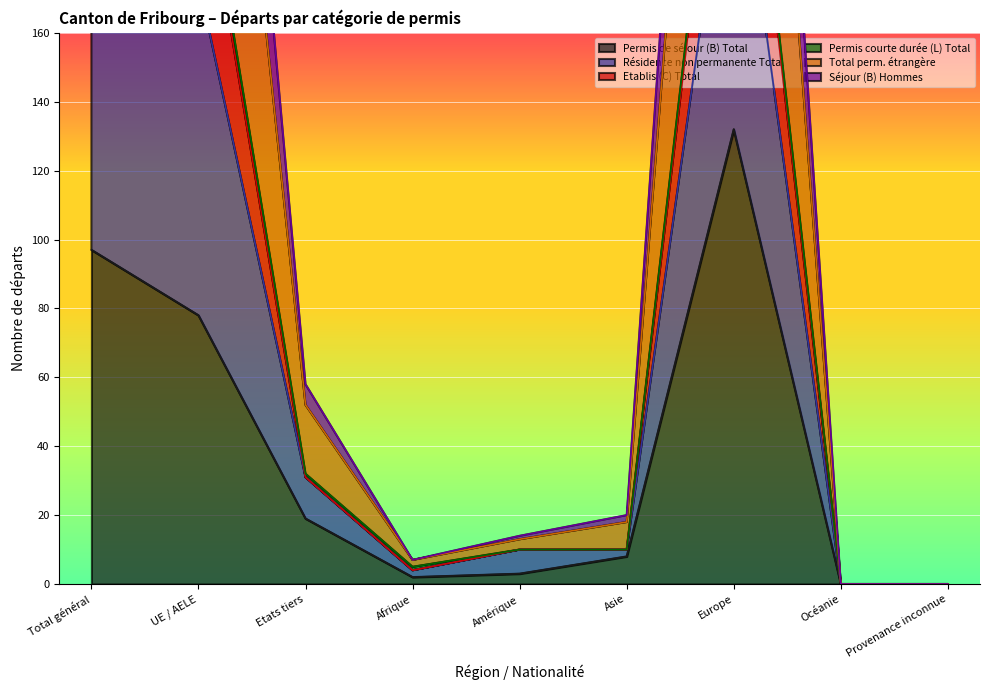

Where is the first local maximum for Etablis (C) Total?

Europe